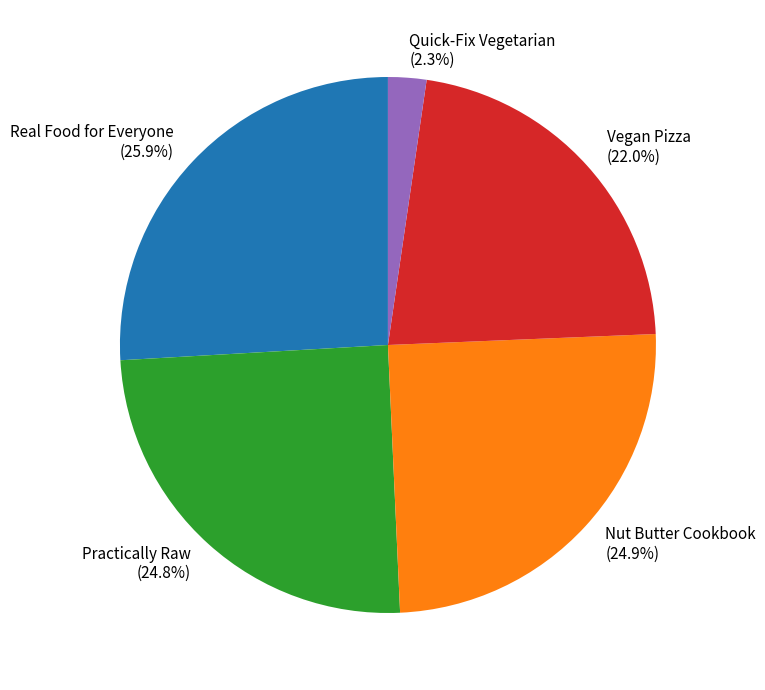

Approximately how many times larger is the value at Practically Raw compared to Nut Butter Cookbook?

1.0